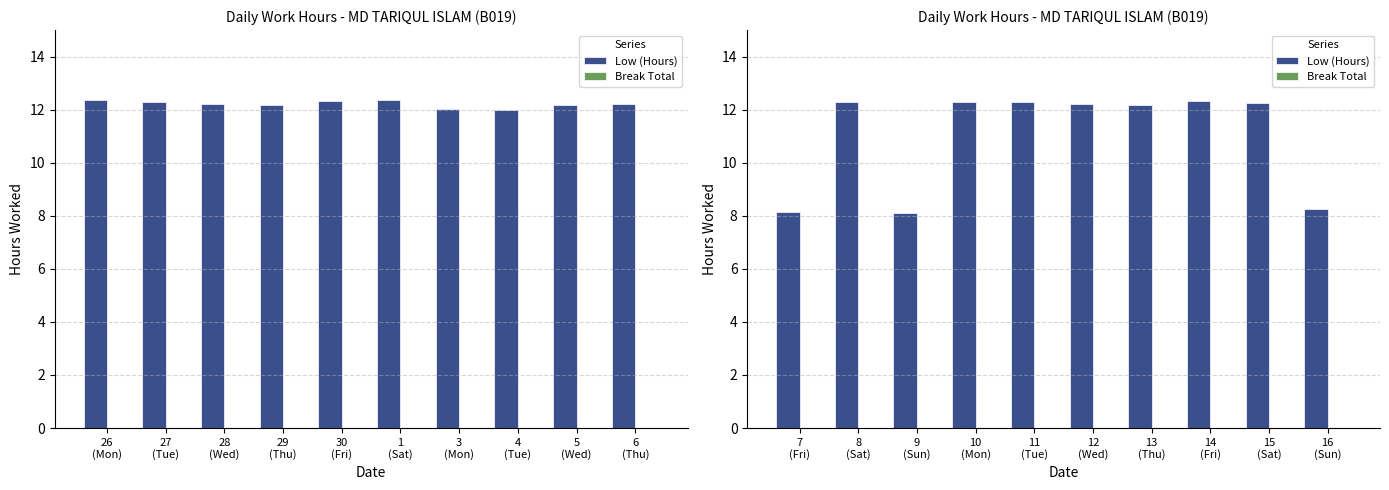

What are all the series names shown in the legend?

Low (Hours), Break Total